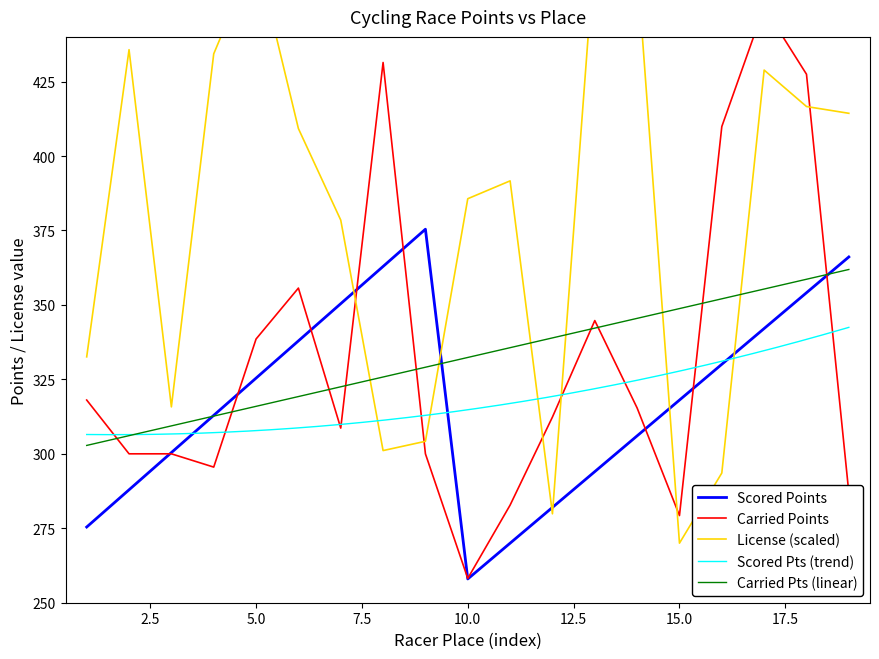

How many interior local valleys does the Scored Points series have?

1